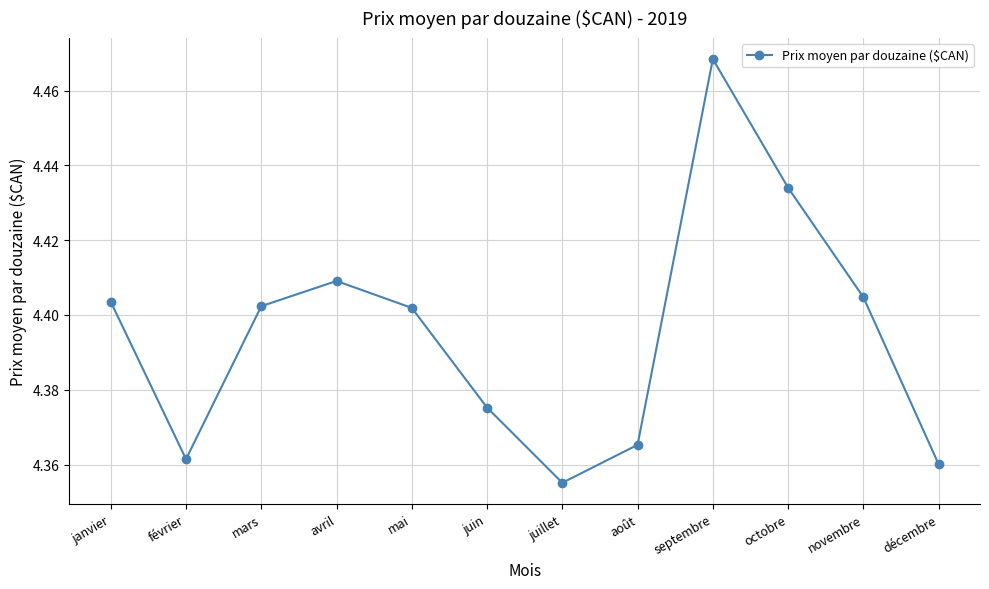

What is the difference between the maximum and minimum values?

0.1